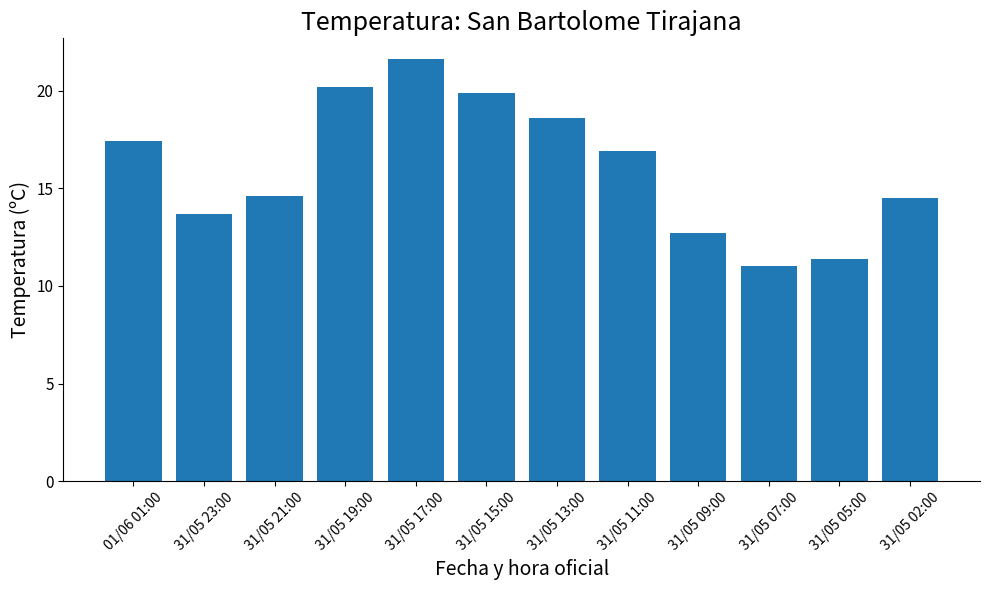

Read the value at 31/05 05:00.

11.4